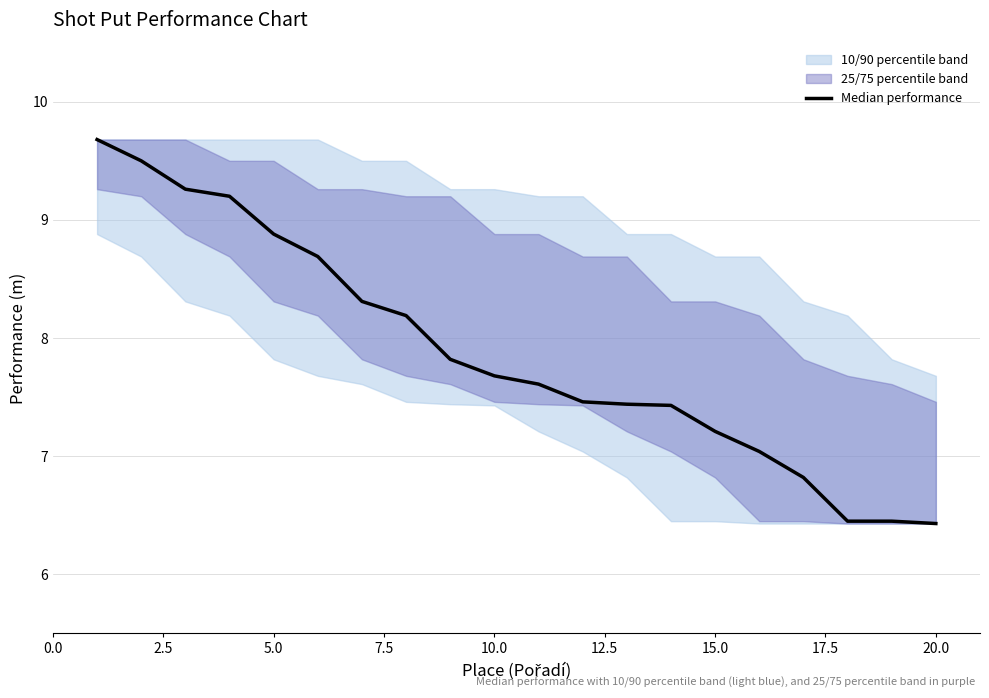

What is the label of the 4th point from the left?

7.5